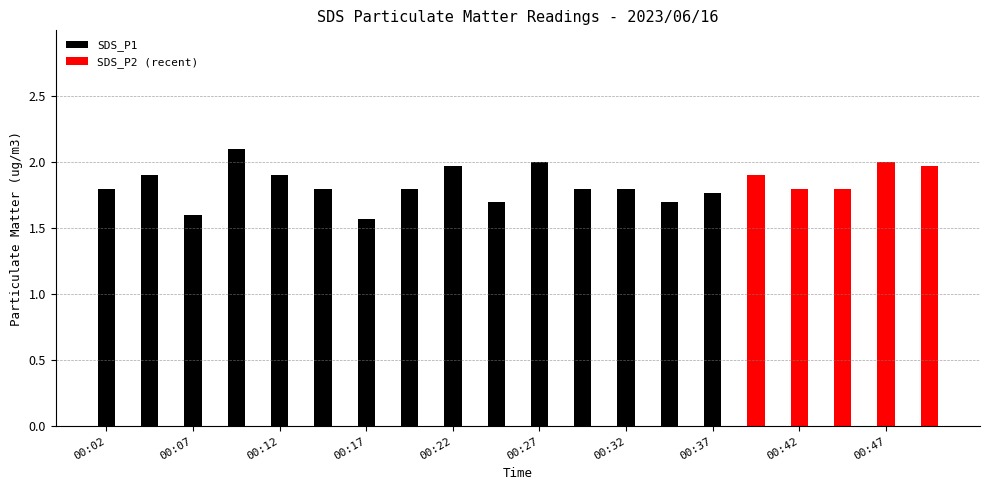

Approximately how many times larger is the value at 00:47 compared to 00:02?

1.1